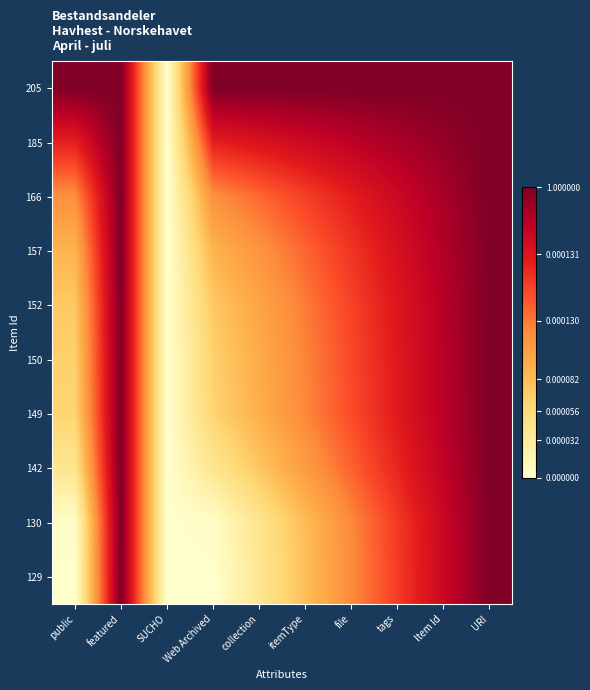

Which category has the lowest value across all series?

SUCHO